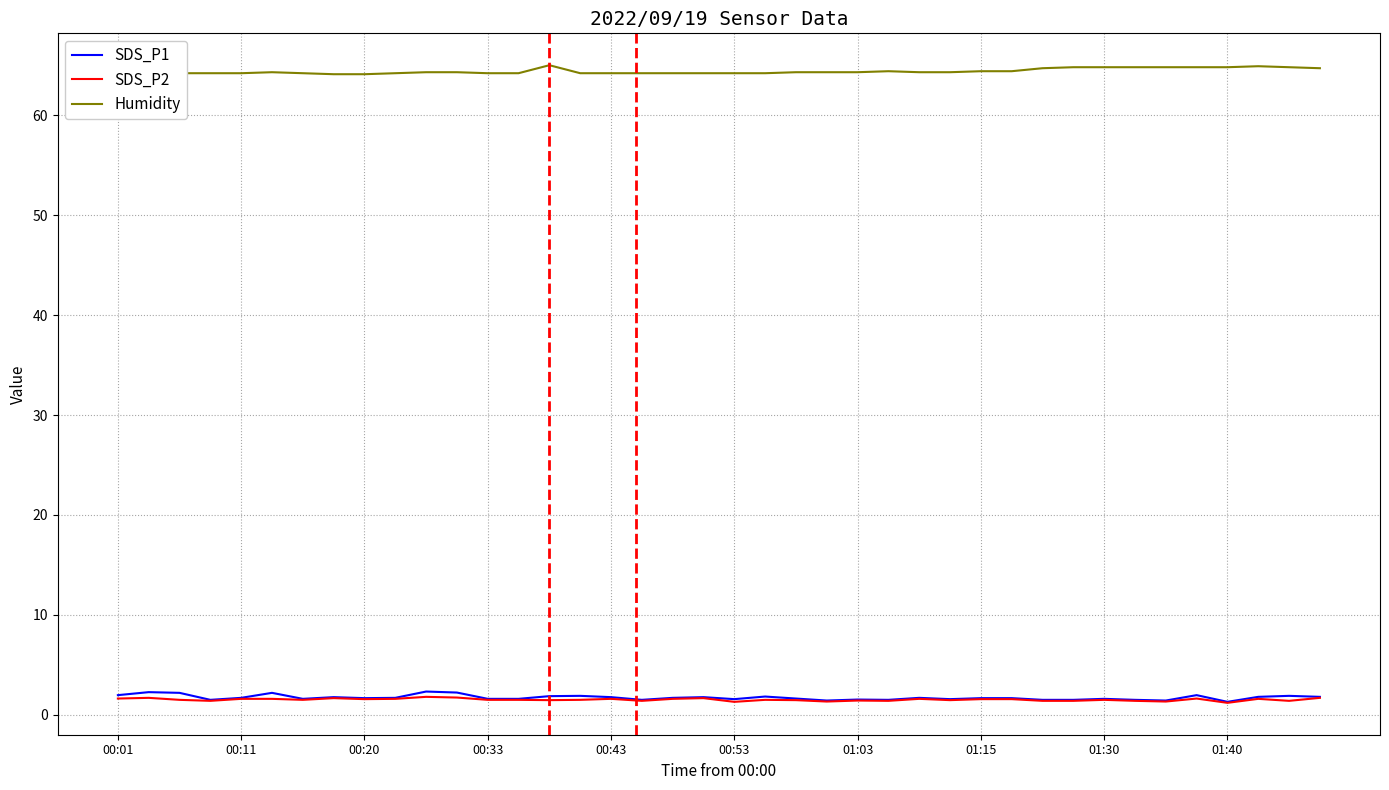

What are all the series names shown in the legend?

SDS_P1, SDS_P2, Humidity